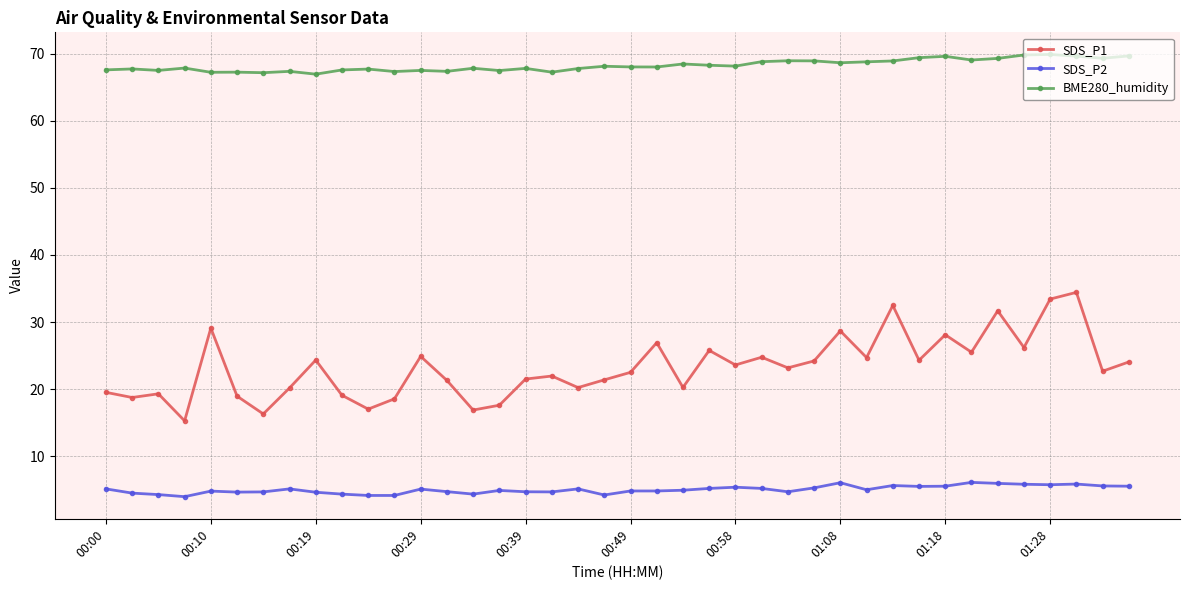

True or false: SDS_P2 has more than 0 interior local peaks.

True